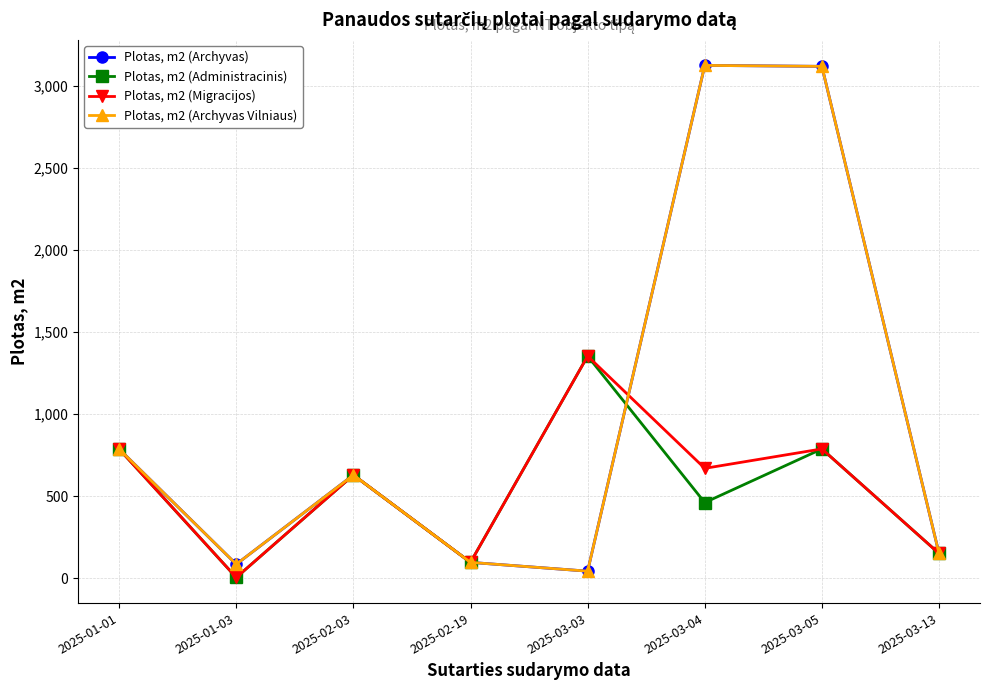

What is the sum of the Plotas, m2 (Administracinis) values at 2025-03-05 and 2025-03-03?

2141.9